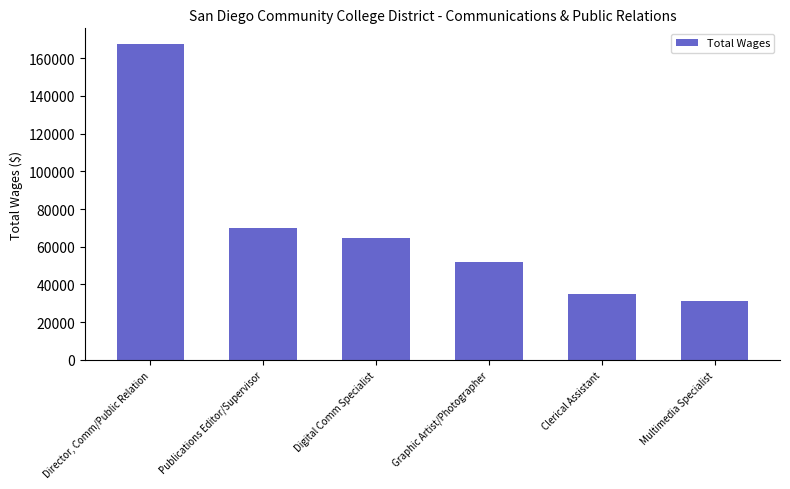

Reading left to right, extract all data points from this chart.

167404	69675	64584	51884	35042	31236